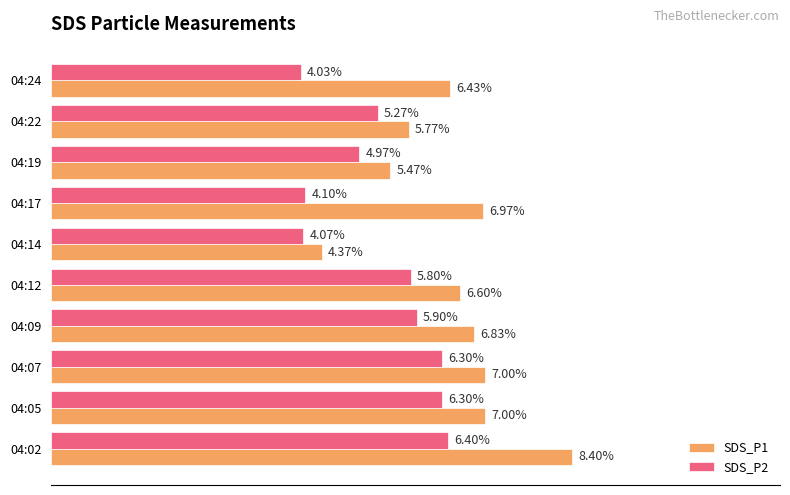

Is the value of SDS_P1 at 04:19 greater than the value of SDS_P2 at 04:12?

No